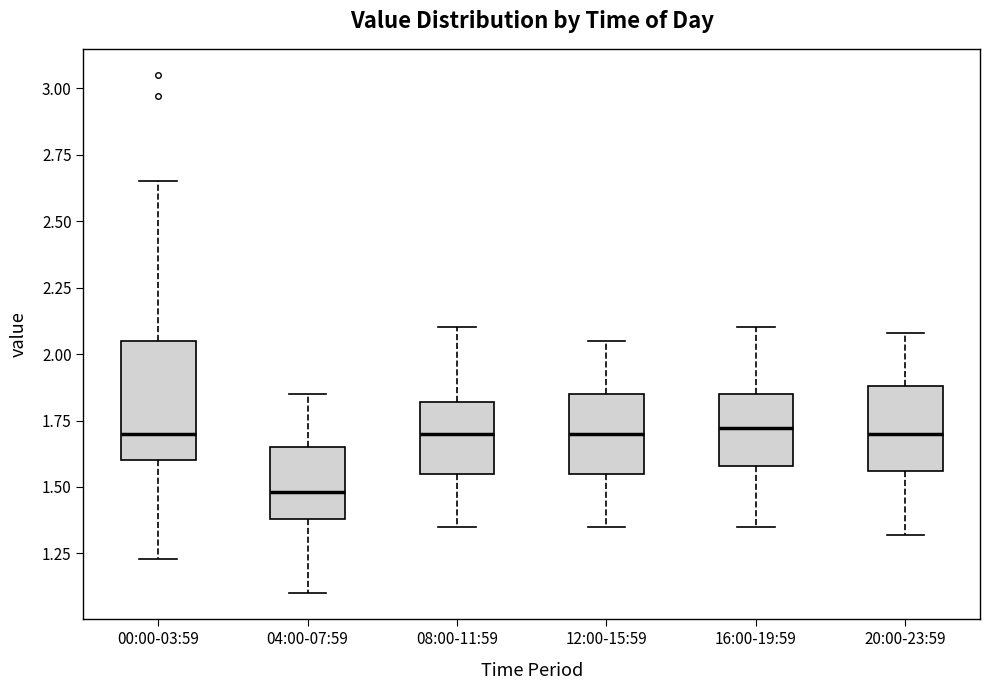

Reading left to right, transcribe this box plot: for each box, give where its median line is, the range the box spans, and where its two whiskers end, as read against the y-axis. The values are not printed on the chart, so give them approximately, as read against the axis.

00:00-03:59: median 1.70, box 1.60 to 2.05, whiskers 1.25 to 2.65
04:00-07:59: median 1.50, box 1.40 to 1.65, whiskers 1.10 to 1.85
08:00-11:59: median 1.70, box 1.55 to 1.80, whiskers 1.35 to 2.10
12:00-15:59: median 1.70, box 1.55 to 1.85, whiskers 1.35 to 2.05
16:00-19:59: median 1.70, box 1.60 to 1.85, whiskers 1.35 to 2.10
20:00-23:59: median 1.70, box 1.55 to 1.90, whiskers 1.30 to 2.10